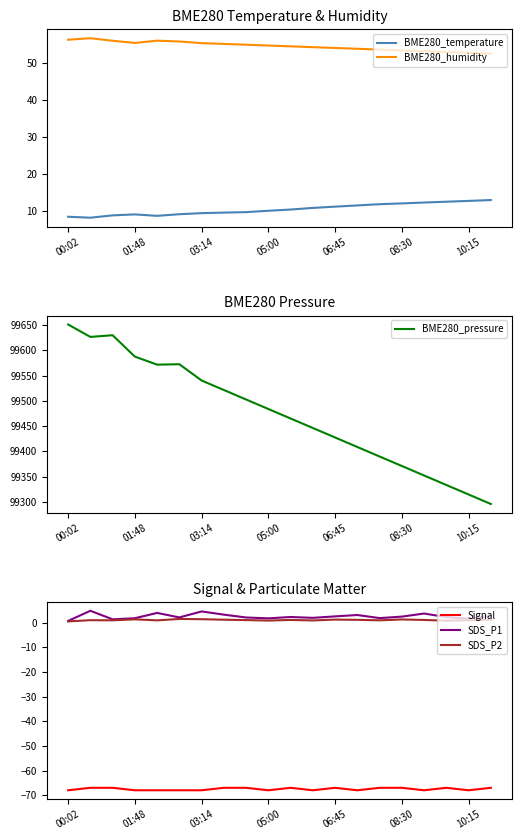

True or false: Signal and SDS_P1 intersect in this chart.

False